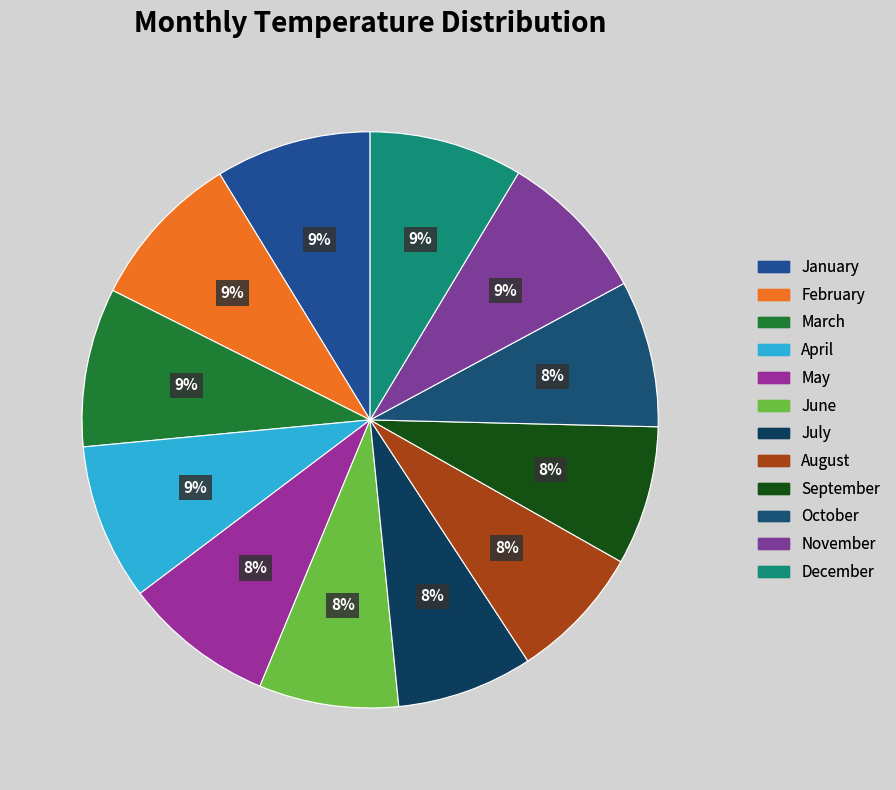

What portion of the pie excludes January?

91.3%